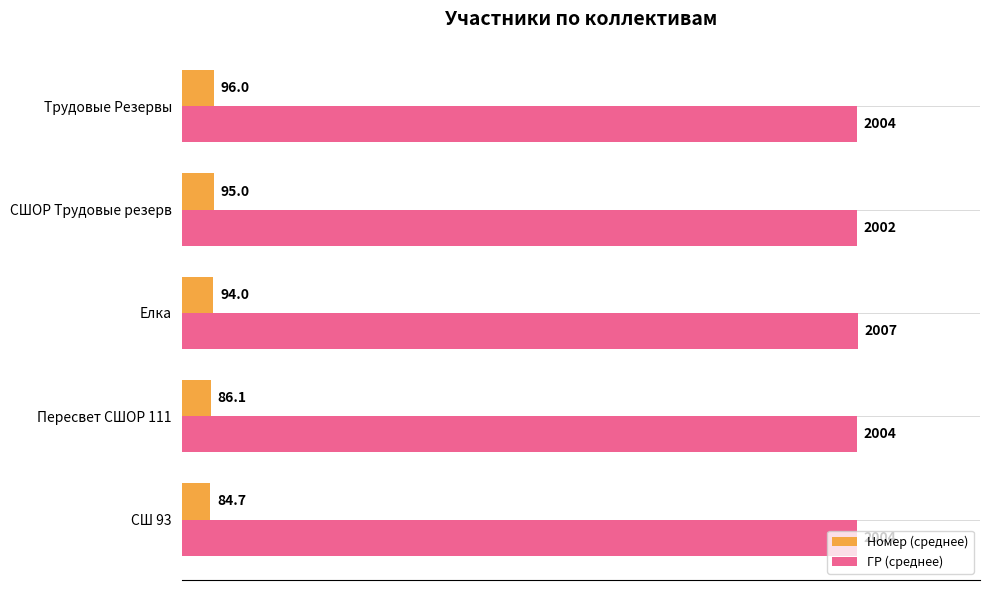

What is the sum of the Номер (среднее) values at СШОР Трудовые резерв and Елка?

189.0